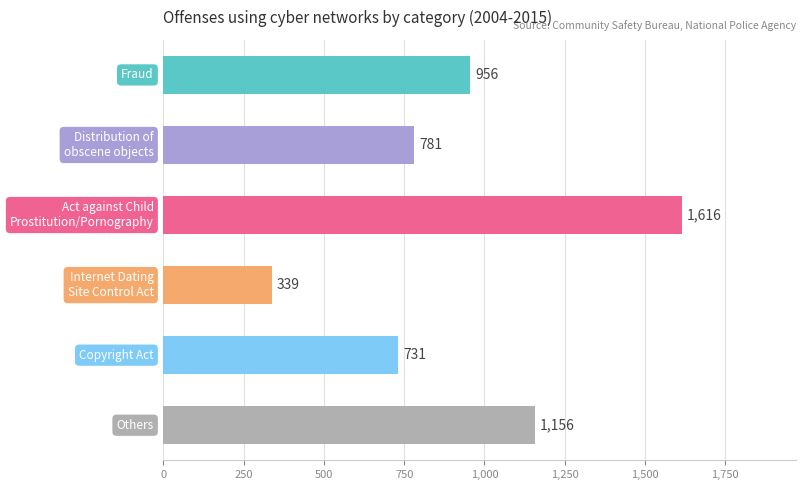

What is the greatest value displayed?

1616